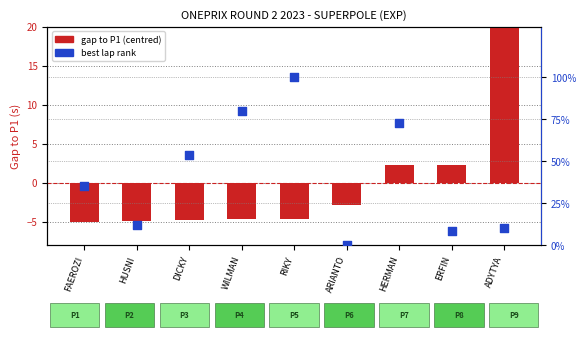

Which series has the largest total across all categories?

best lap rank